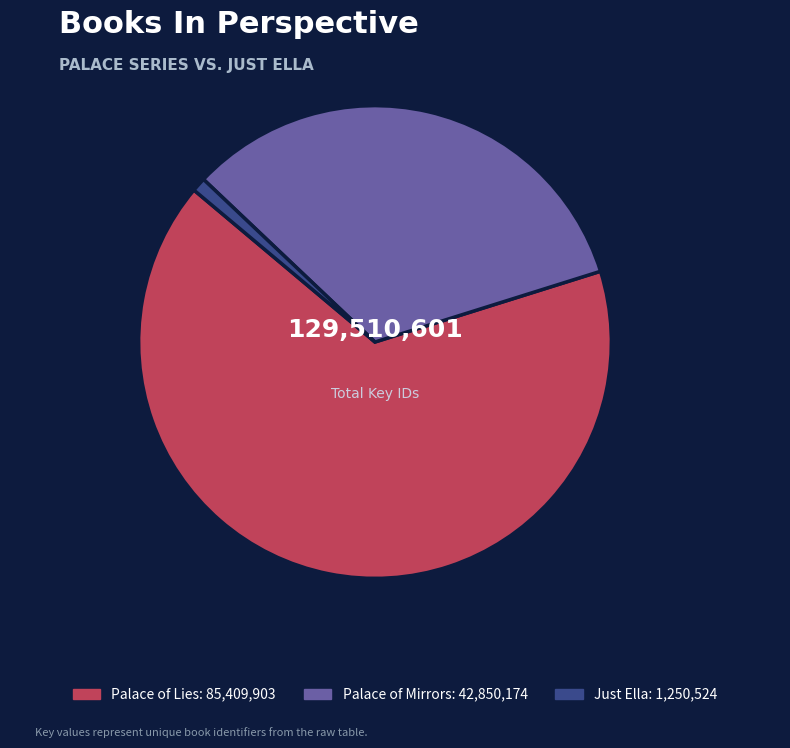

Which slice represents more than half of the pie?

Palace of Lies